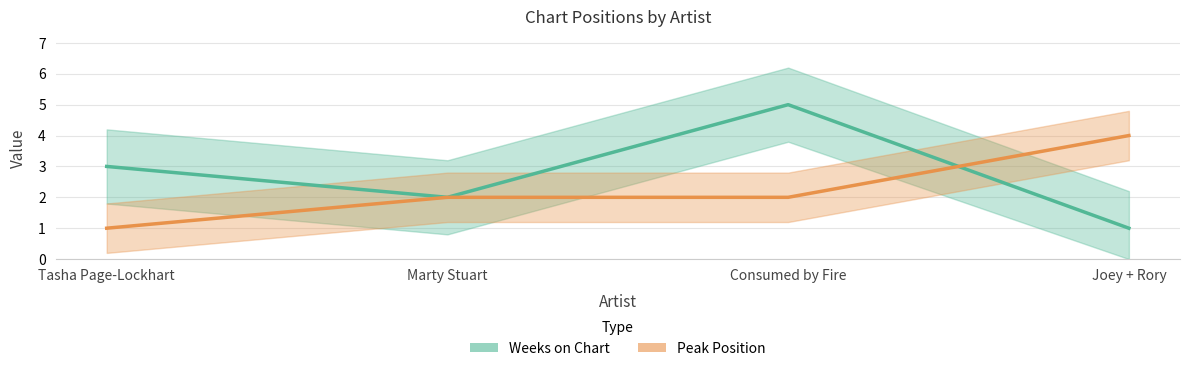

Which series has the widest spread of values?

Weeks on Chart